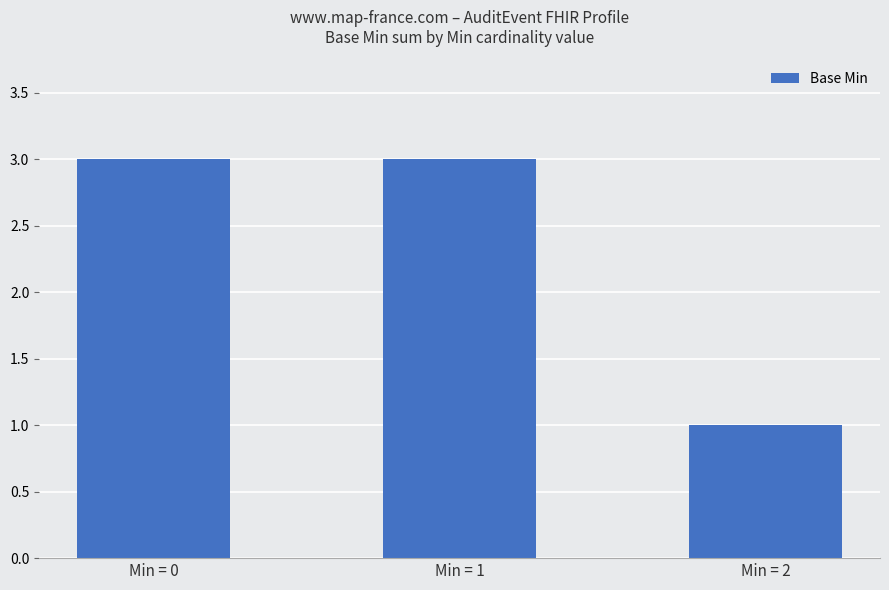

The chart shows a value of 3 at Min = 0. True or false?

True